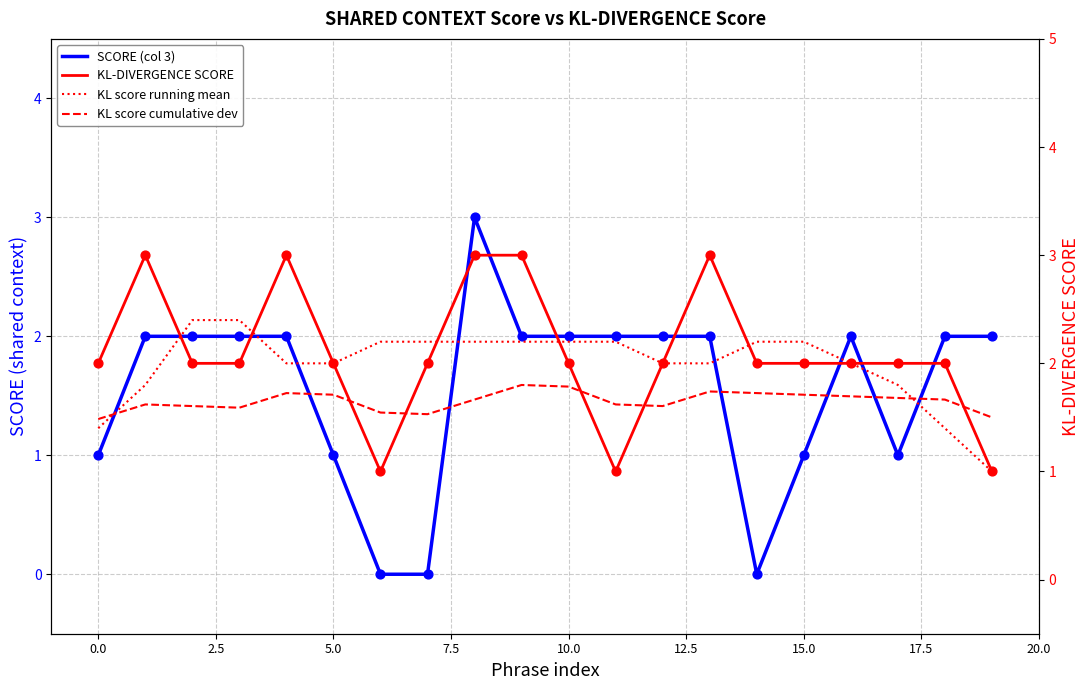

Which series contains the highest Y value?

SCORE (col 3)